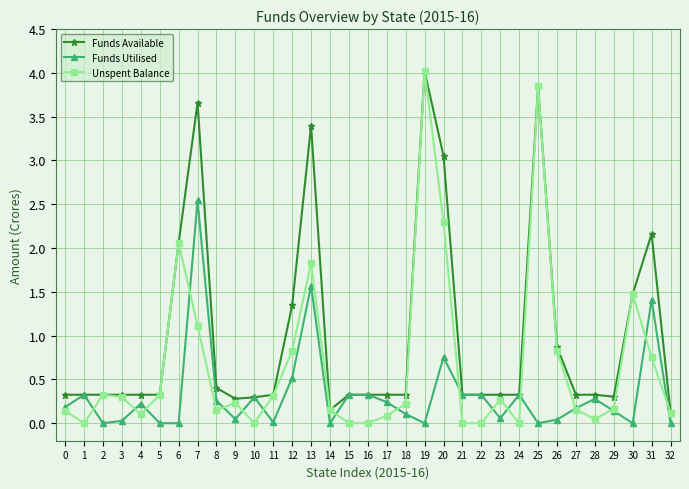

At which category does Funds Utilised reach its first local peak?

1